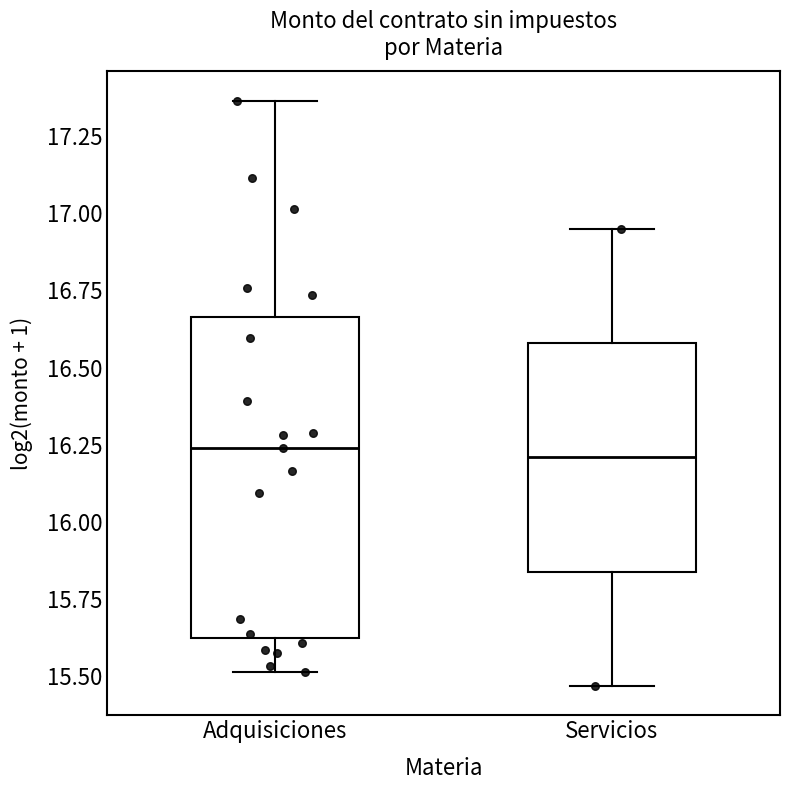

Reading left to right, transcribe this box plot: for each box, give where its median line is, the range the box spans, and where its two whiskers end, as read against the y-axis. The values are not printed on the chart, so give them approximately, as read against the axis.

Adquisiciones: median 16.25, box 15.60 to 16.65, whiskers 15.50 to 17.35
Servicios: median 16.20, box 15.85 to 16.60, whiskers 15.45 to 16.95